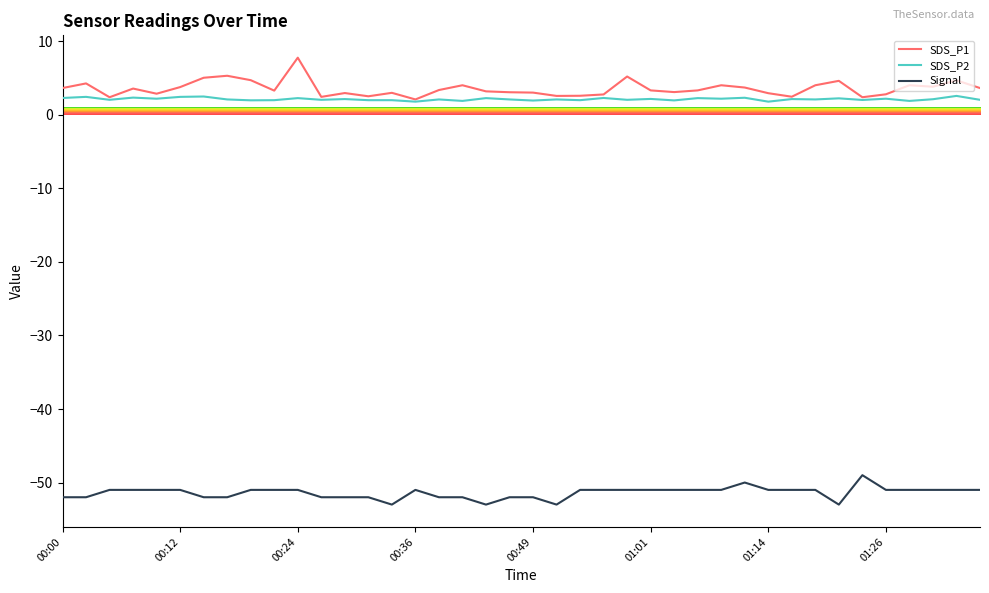

Count the number of categories in the chart.

40